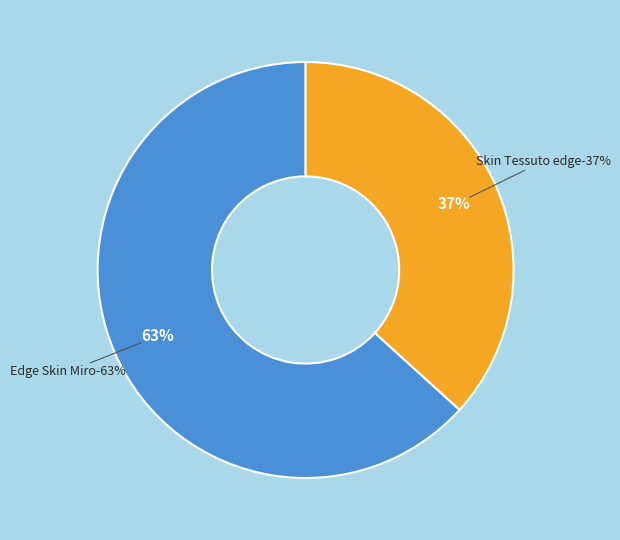

To the nearest percent, what is the average slice percentage?

50%